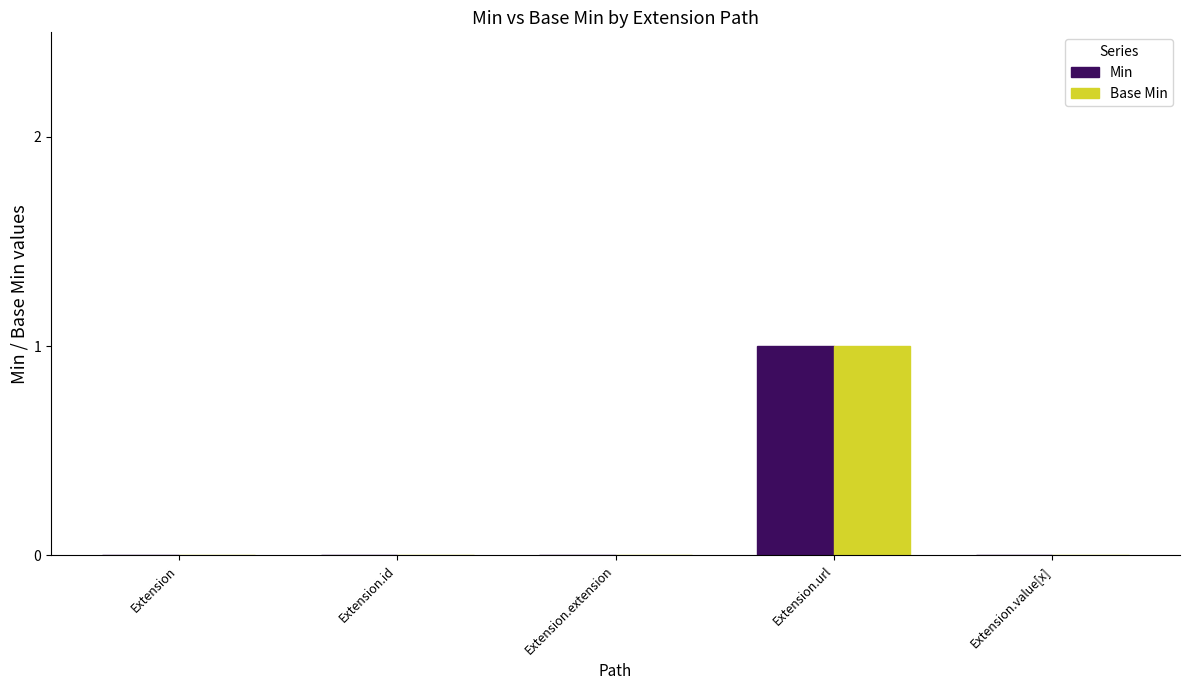

True or false: Min has a value of 0 at Extension.value[x].

True